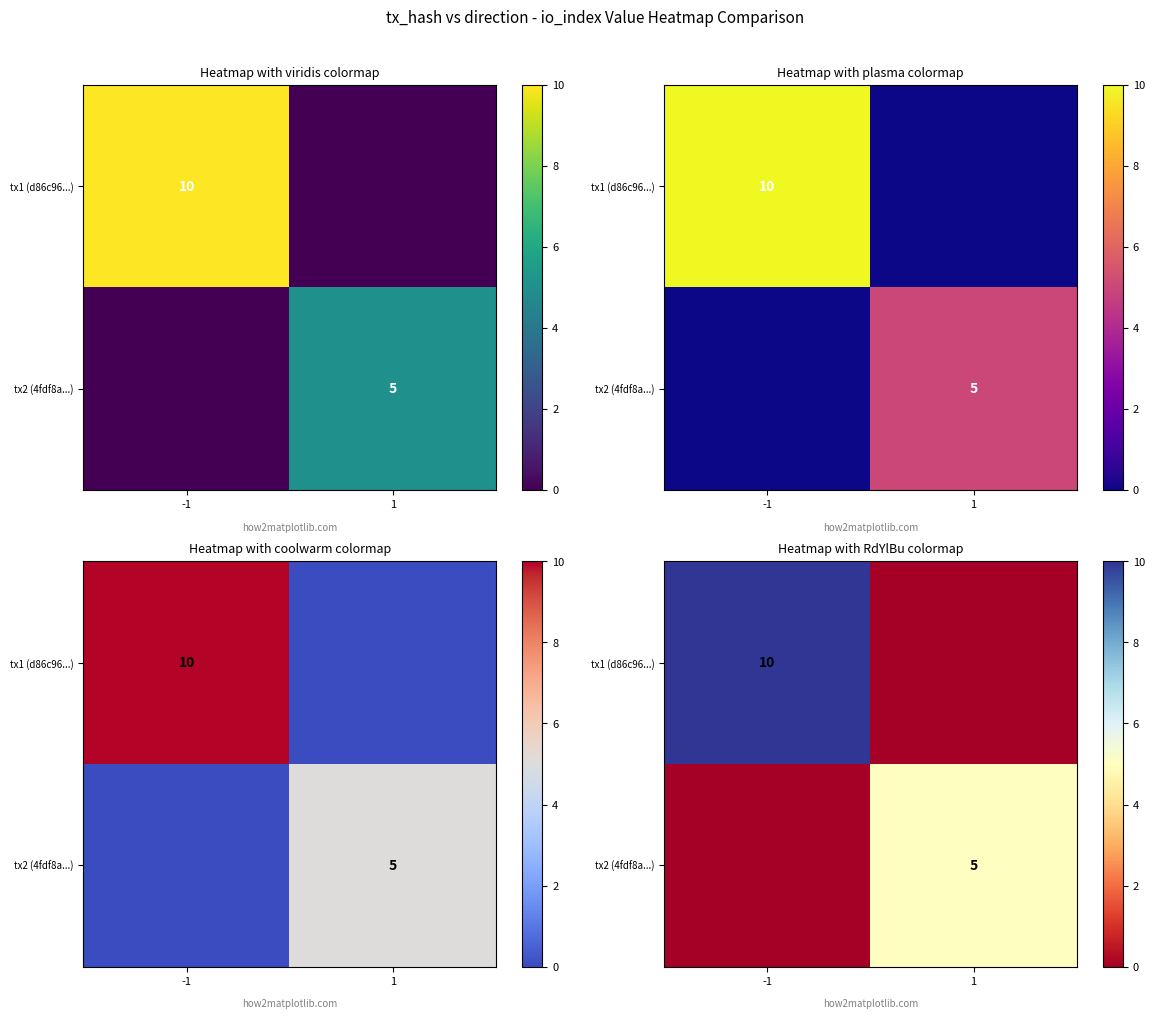

Which series has the widest spread of values?

tx1 (d86c96...)